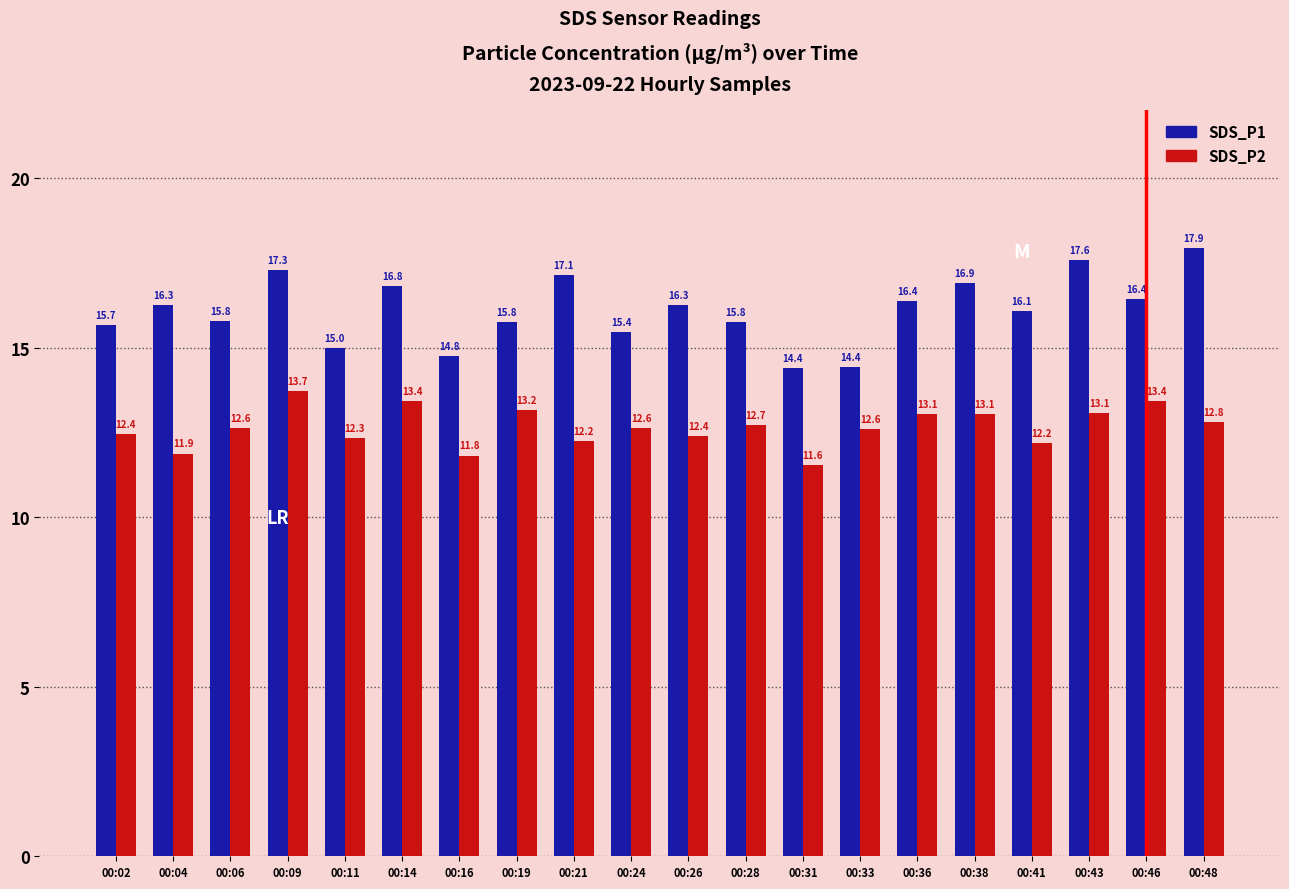

What is the difference between the maximum and minimum values in the SDS_P2 series?

2.2